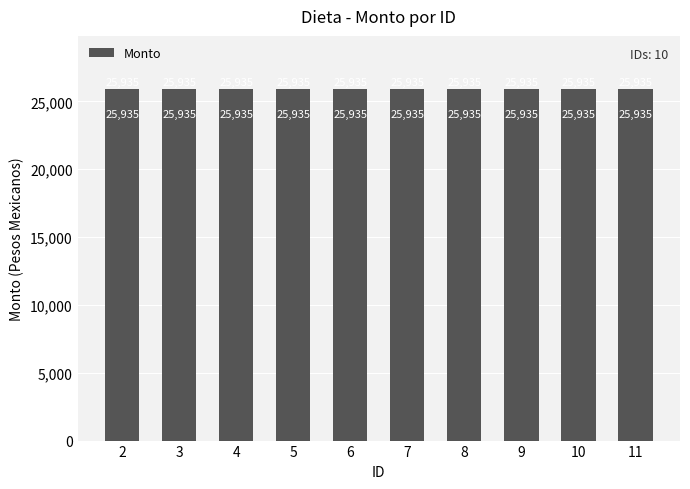

Is it true that the value at 3 is 25934.8?

True